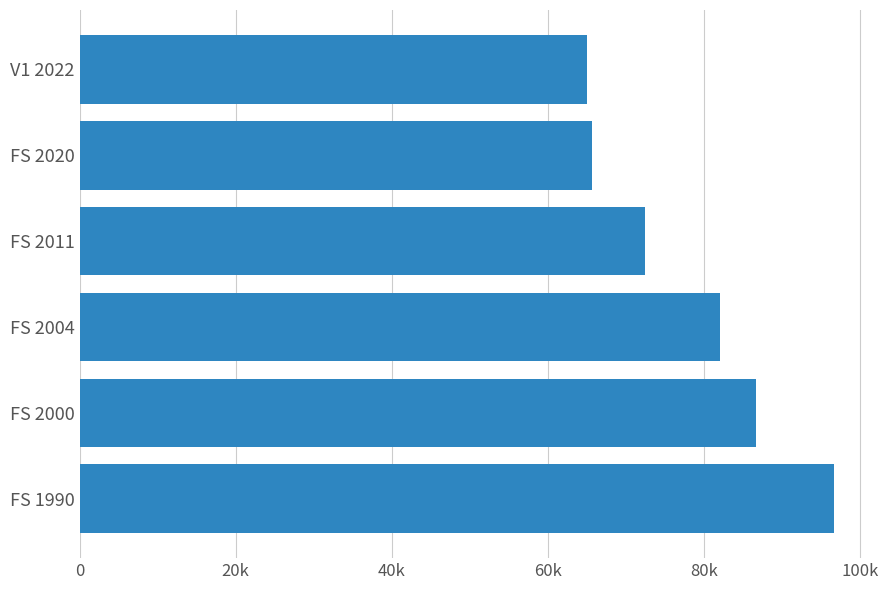

What is the minimum value shown in the chart?

65050